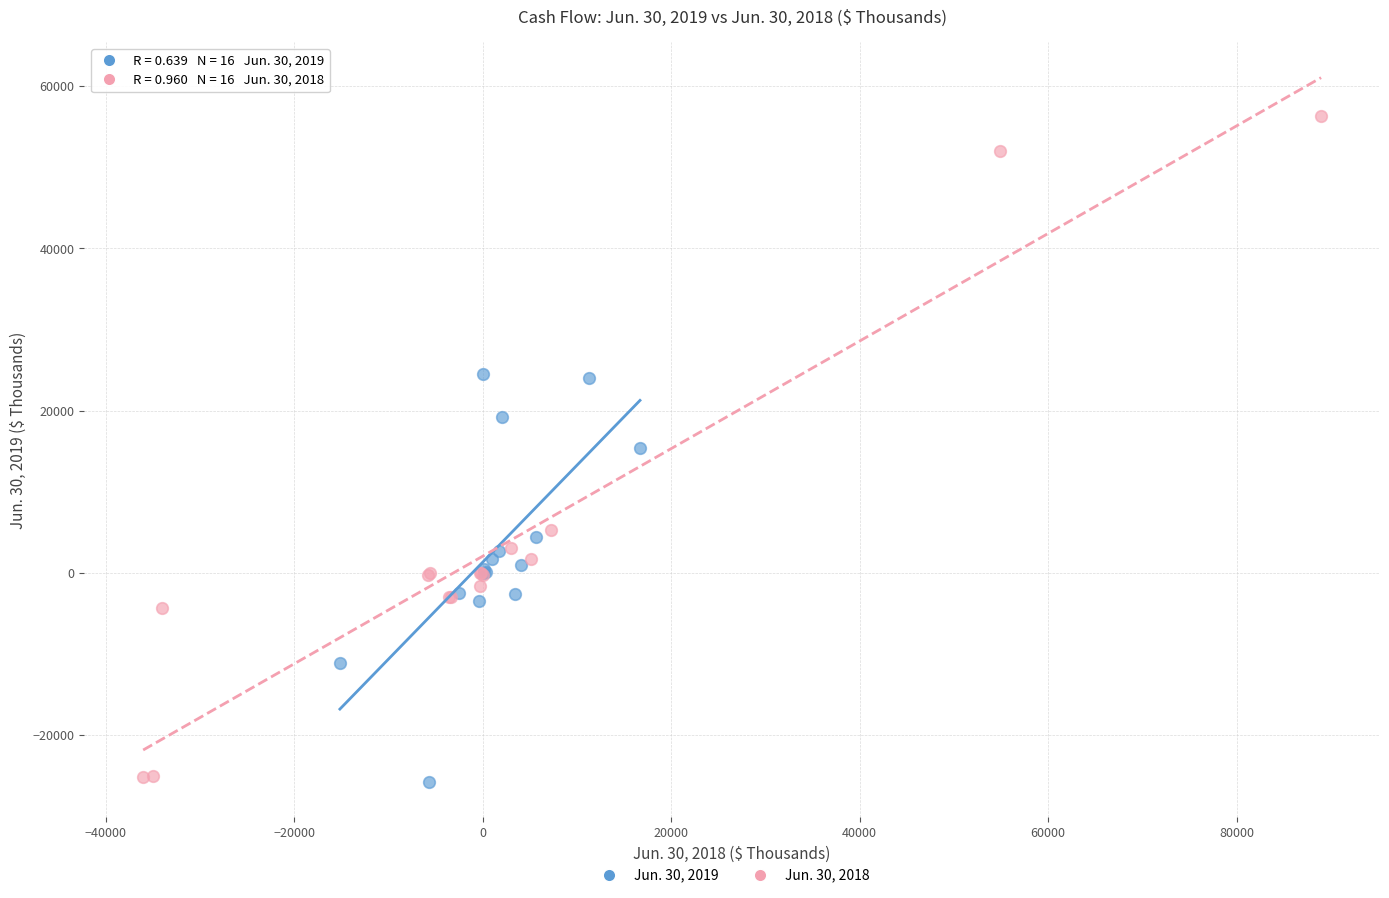

Which series has the widest spread of Y values?

Jun. 30, 2018